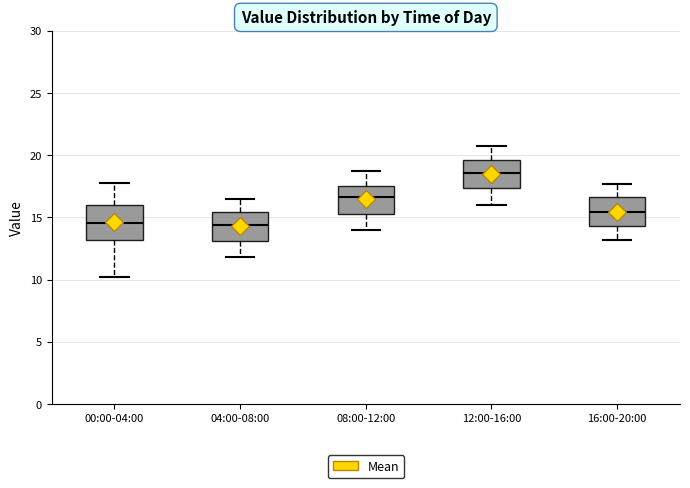

Reading left to right, transcribe this box plot: for each box, give where its median line is, the range the box spans, and where its two whiskers end, as read against the y-axis. The values are not printed on the chart, so give them approximately, as read against the axis.

00:00-04:00: median 14.5, box 13.0 to 16.0, whiskers 10.0 to 18.0
04:00-08:00: median 14.5, box 13.0 to 15.5, whiskers 12.0 to 16.5
08:00-12:00: median 16.5, box 15.5 to 17.5, whiskers 14.0 to 18.5
12:00-16:00: median 18.5, box 17.5 to 19.5, whiskers 16.0 to 20.5
16:00-20:00: median 15.5, box 14.5 to 16.5, whiskers 13.0 to 17.5